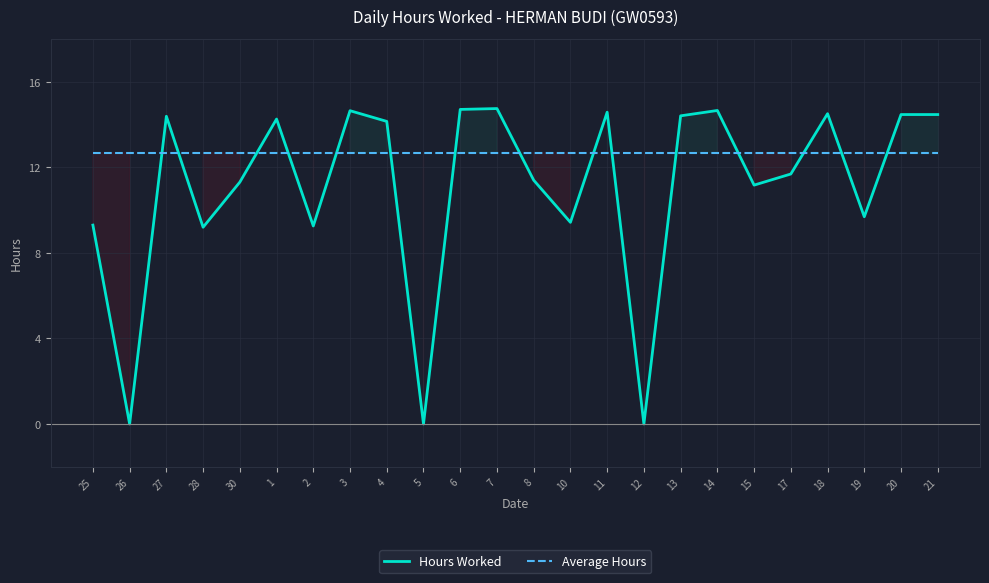

Reading left to right, list all the values displayed in this chart.

Hours Worked: 9.3	0.0	14.4	9.2	11.3	14.3	9.3	14.7	14.2	0.0	14.7	14.8	11.4	9.4	14.6	0.0	14.4	14.7	11.2	11.7	14.5	9.7	14.5	14.5
Average Hours: 12.7	12.7	12.7	12.7	12.7	12.7	12.7	12.7	12.7	12.7	12.7	12.7	12.7	12.7	12.7	12.7	12.7	12.7	12.7	12.7	12.7	12.7	12.7	12.7